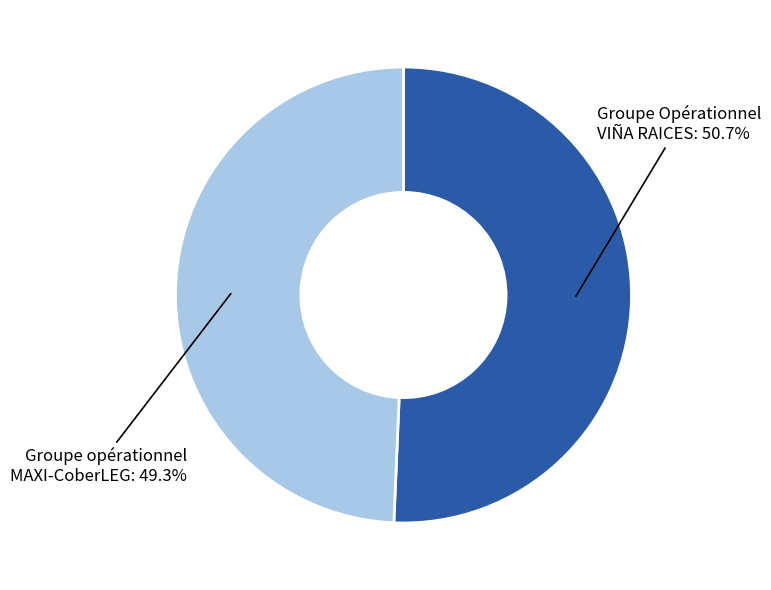

Does any single category account for the majority?

Yes